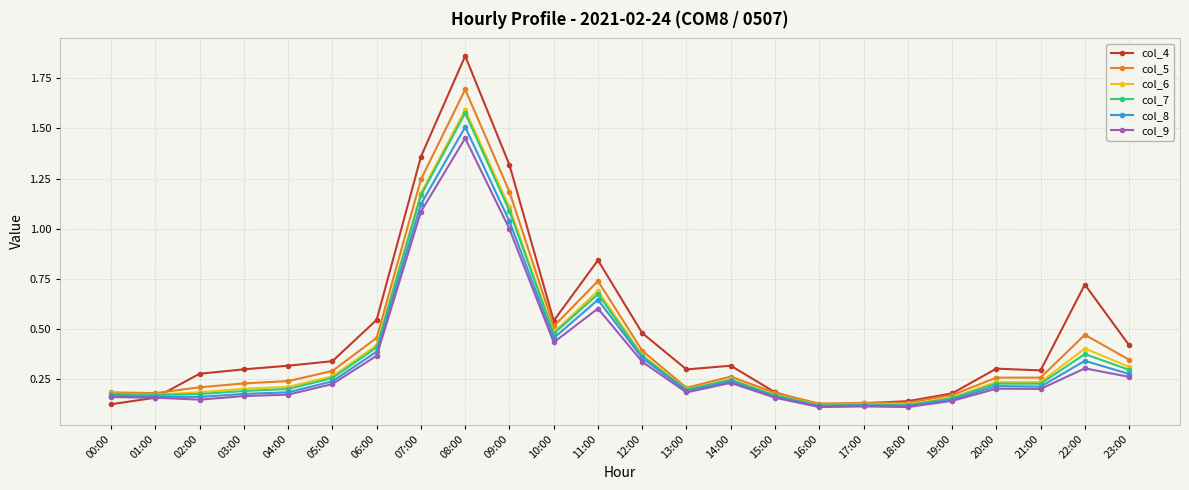

What is the label of the 15th point from the right?

09:00